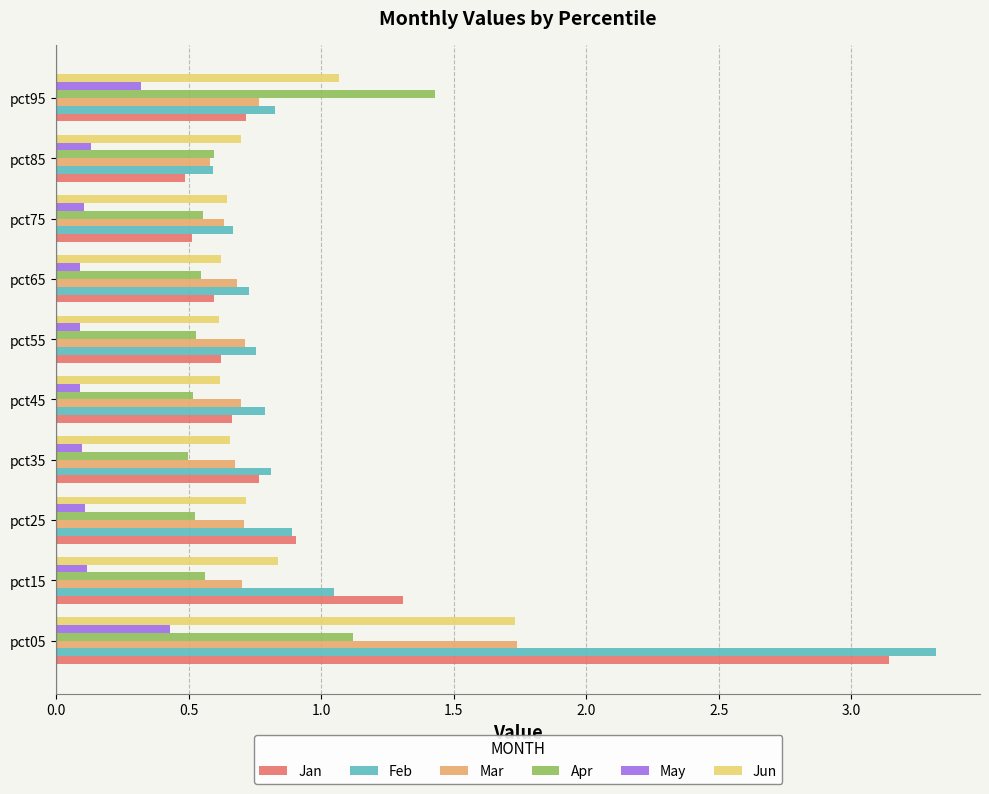

What is the difference between the maximum and minimum values in the Feb series?

2.7